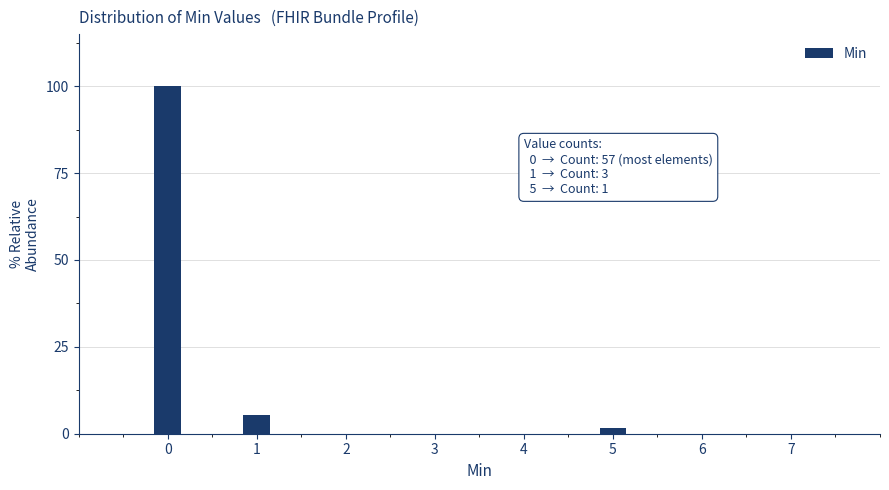

Reading left to right, what are all the values shown in this chart?

100.0	5.3	1.8